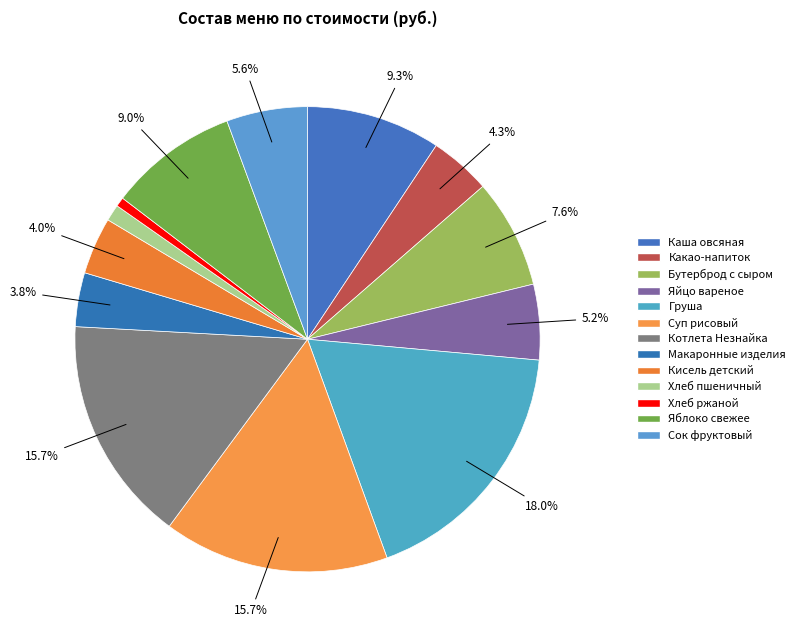

What percentage do Макаронные изделия and Груша together represent?

21.8%